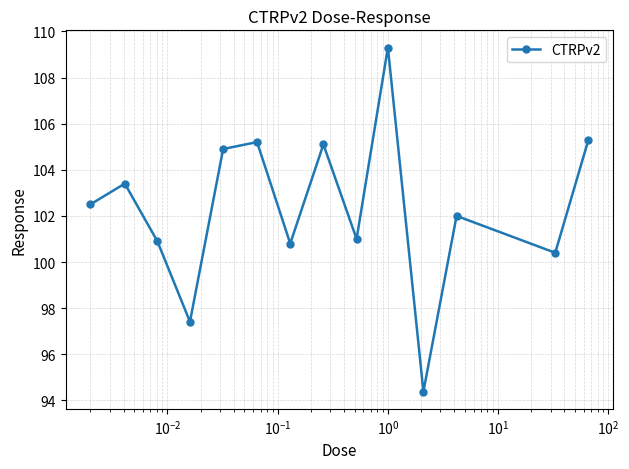

True or false: the data has more than 2 interior local peaks.

True